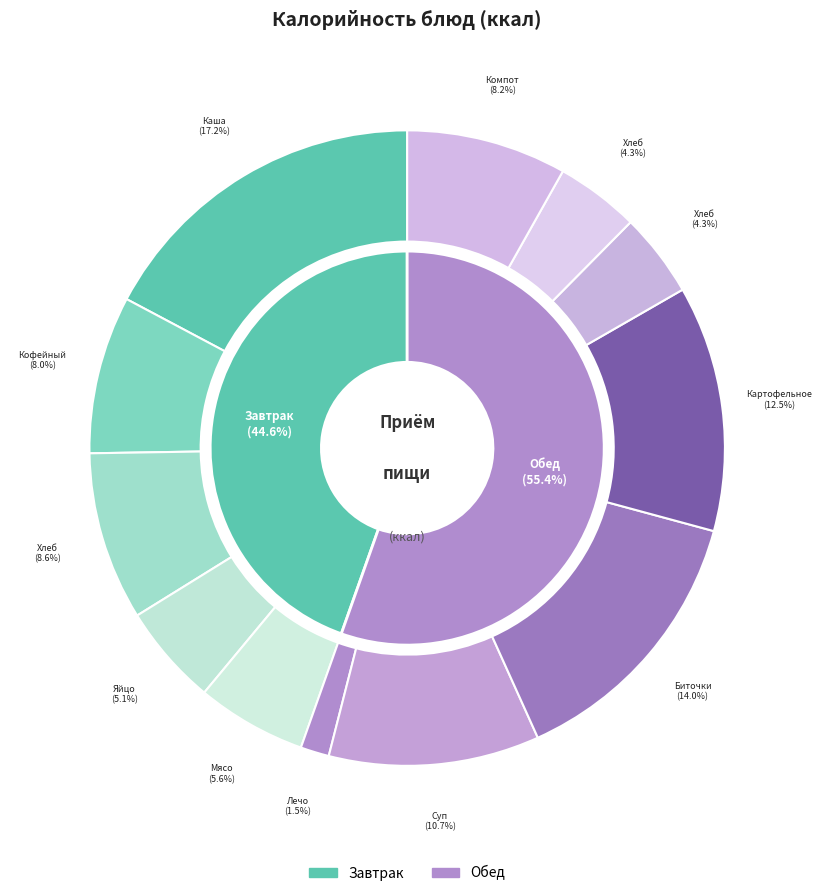

What is the smallest slice in the pie chart?

Лечо